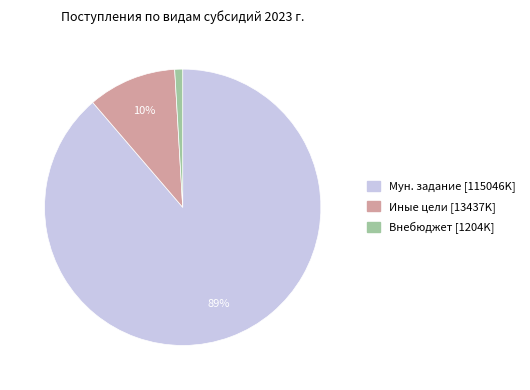

Do Внебюджет and Иные цели together represent more than half of the pie?

No